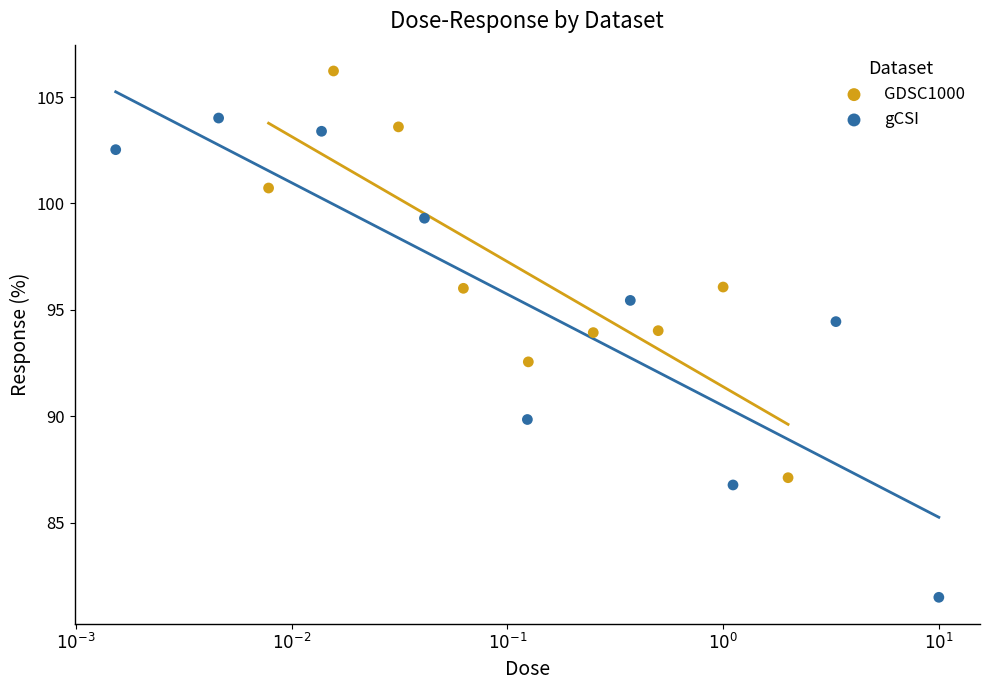

Which series contains the highest Y value?

GDSC1000